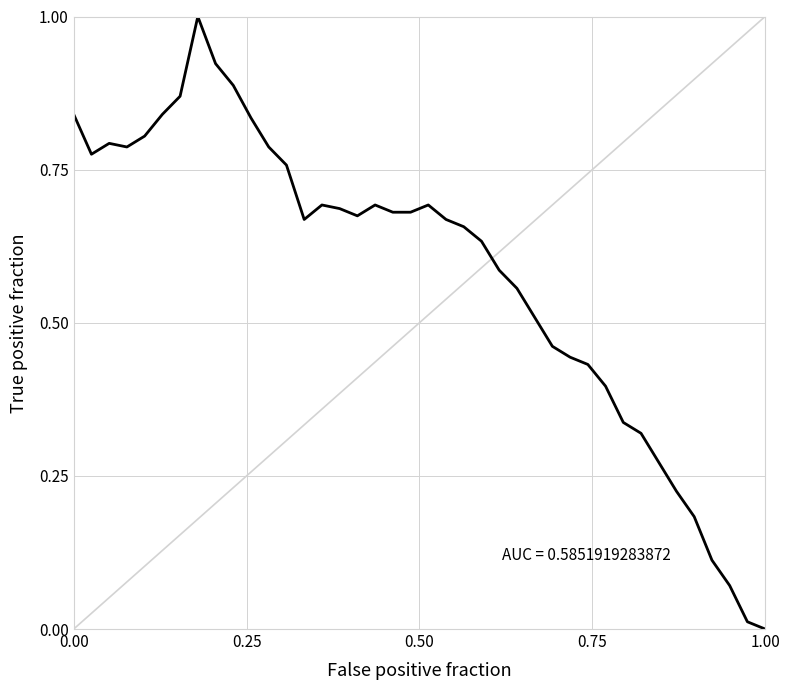

How many series are shown in this chart?

1